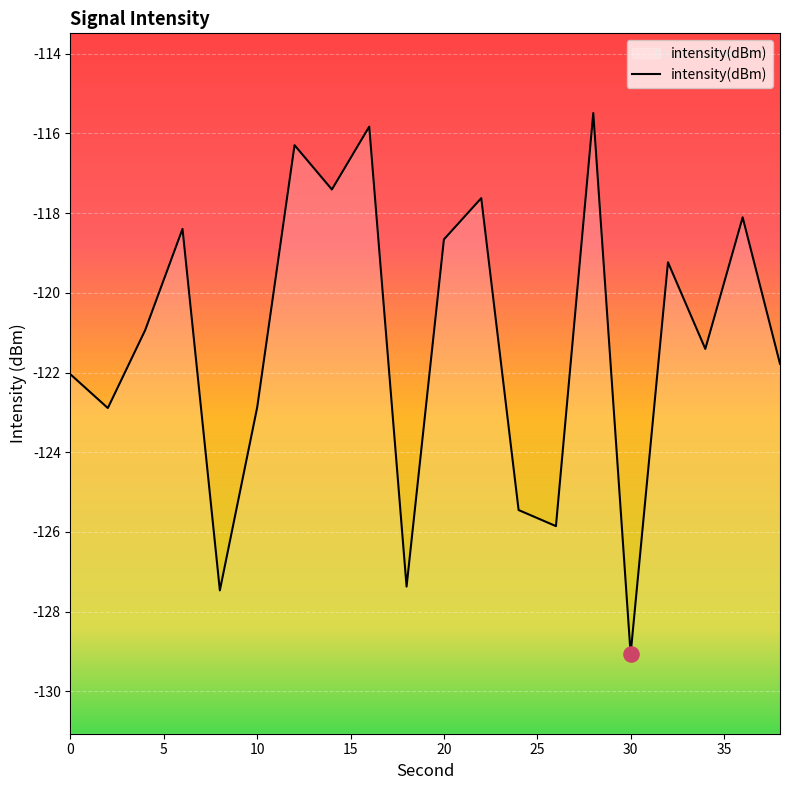

Between 15 and 20, which is larger?

15